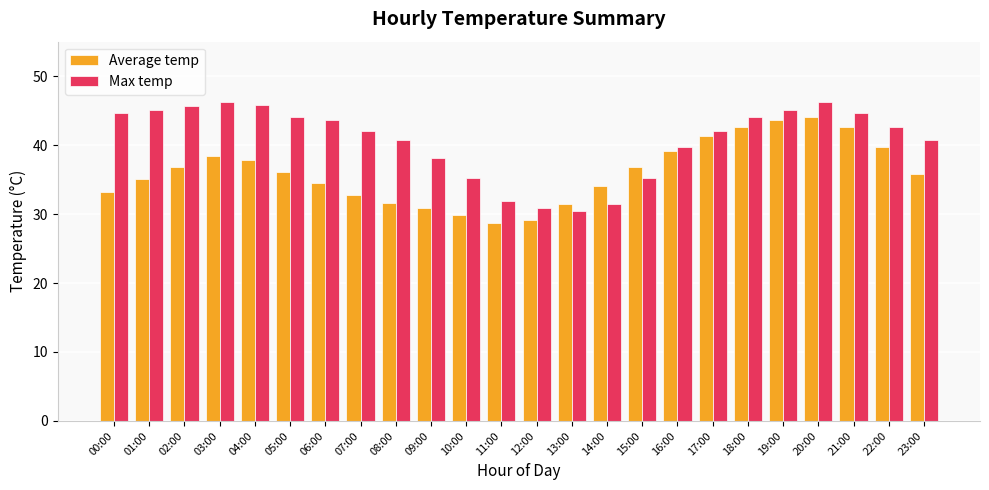

Which category has the lowest value across all series?

11:00